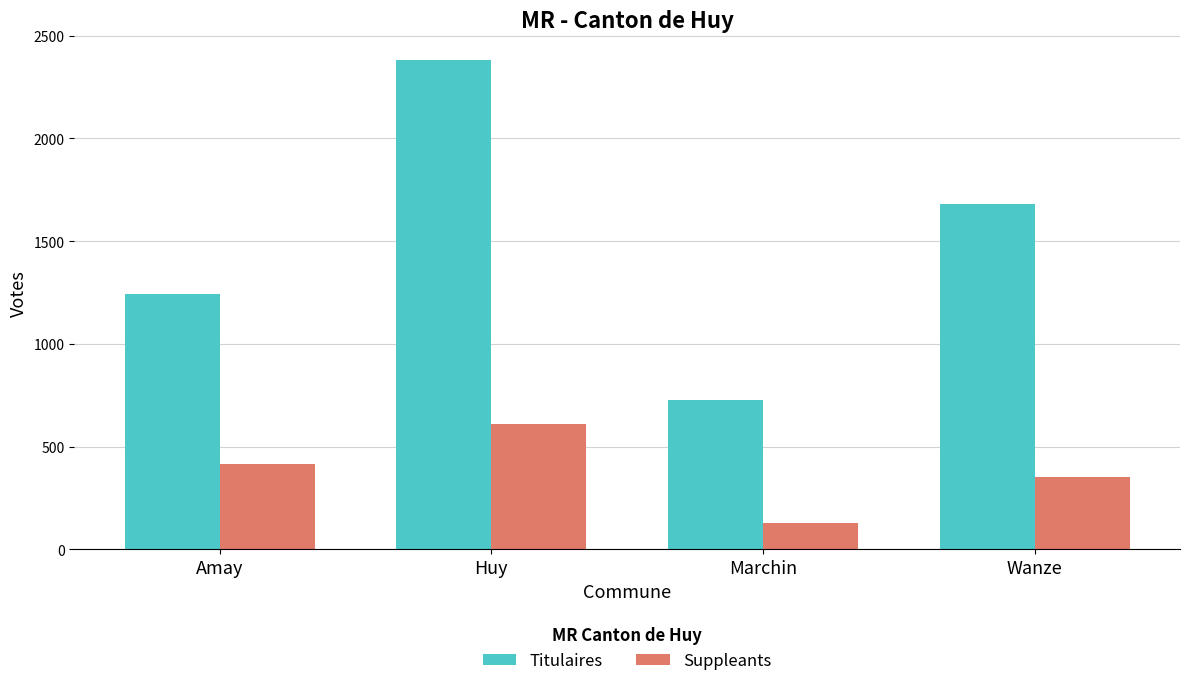

What is the average value of the Titulaires series?

1508